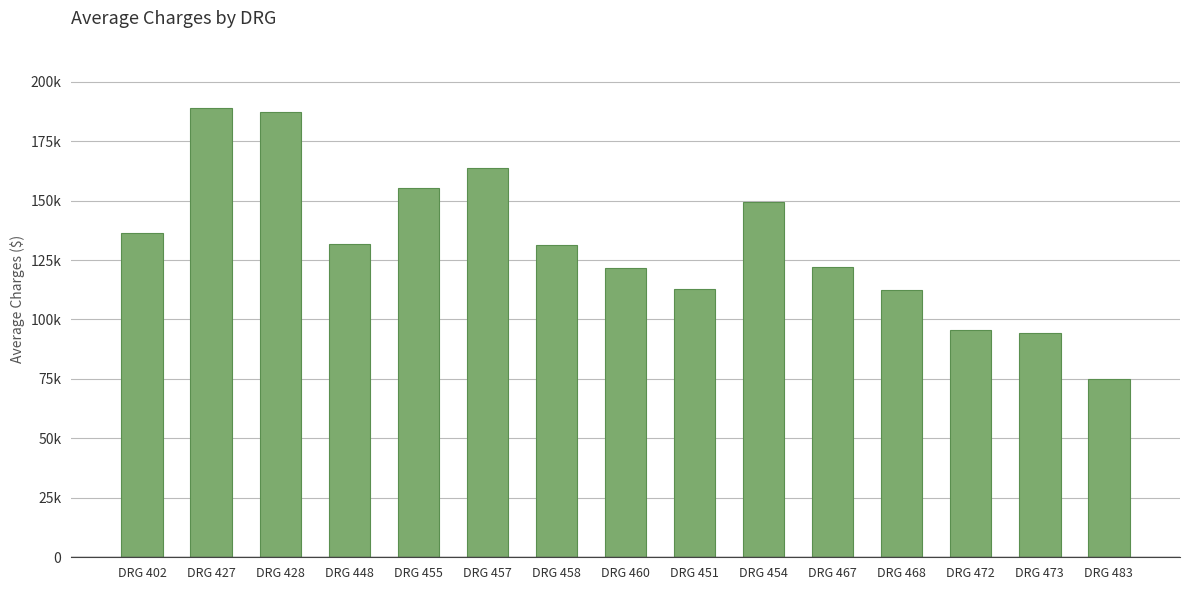

Which has a higher value, DRG 402 or DRG 473?

DRG 402